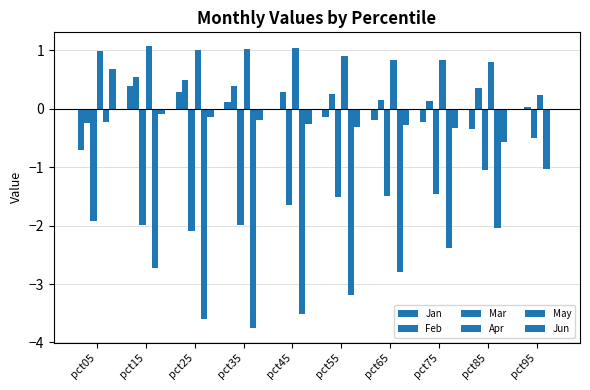

What is the value of the Mar bar at the 9th from the left?

-1.0